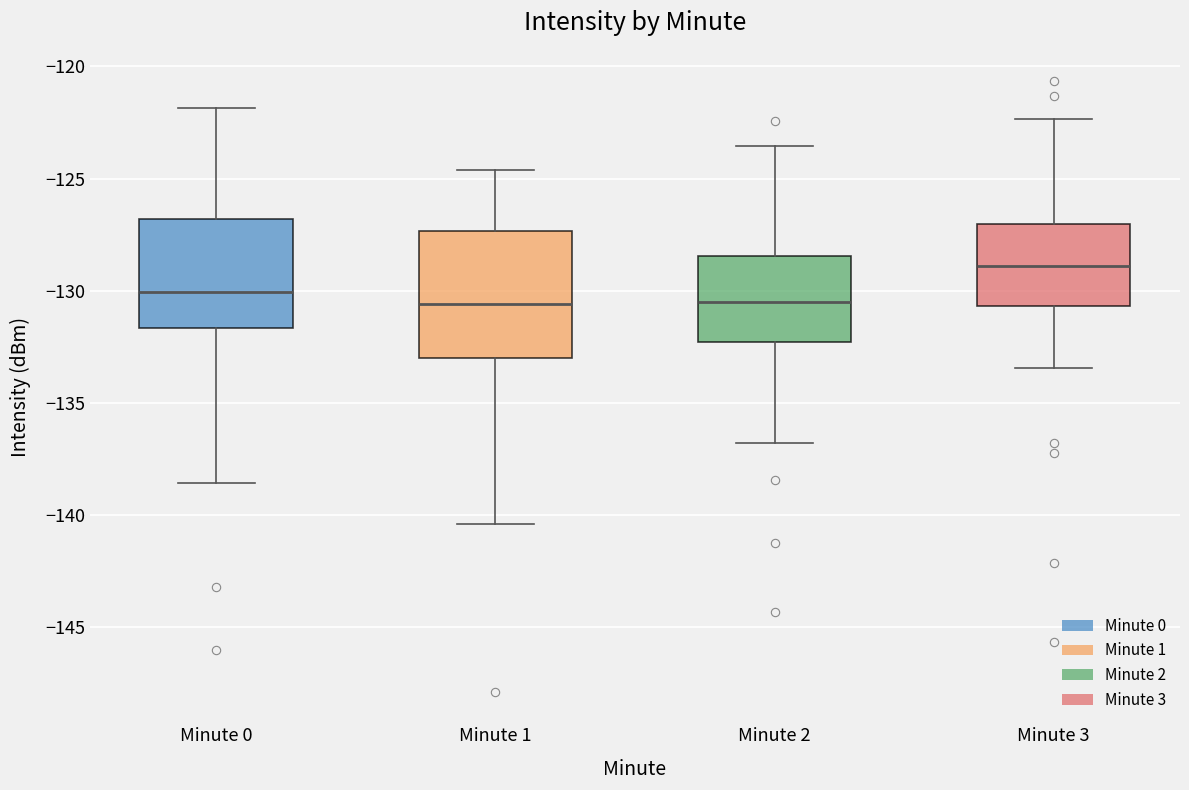

Where is the upper edge of the box for Minute 0 on the y-axis? The values are not printed on the chart, so give them approximately, as read against the axis.

-127.0